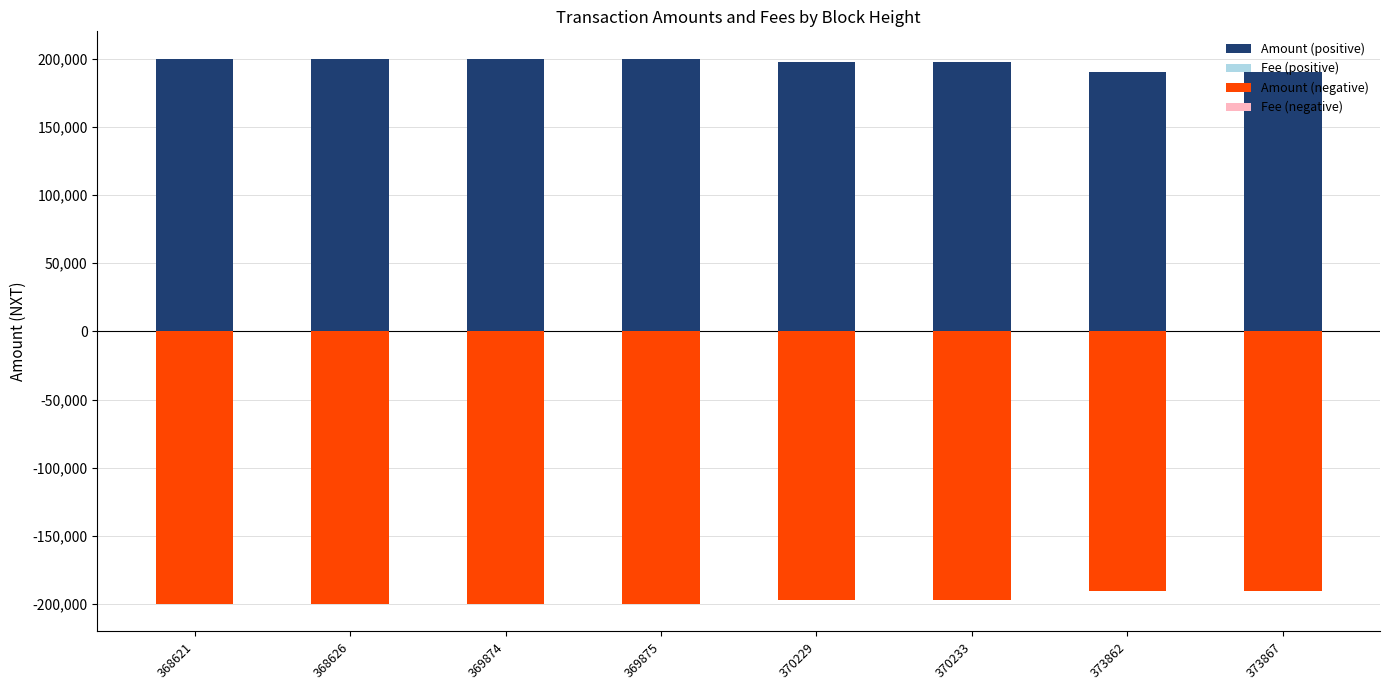

Which series has the largest total across all categories?

Amount (positive)